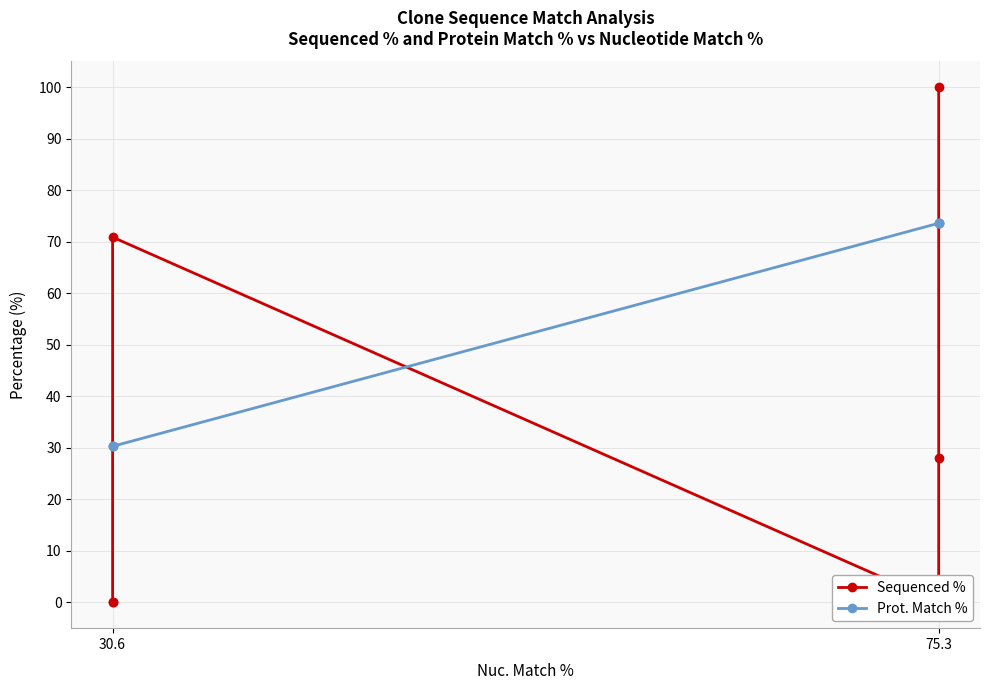

What is the lowest value of the Prot. Match % series?

30.3